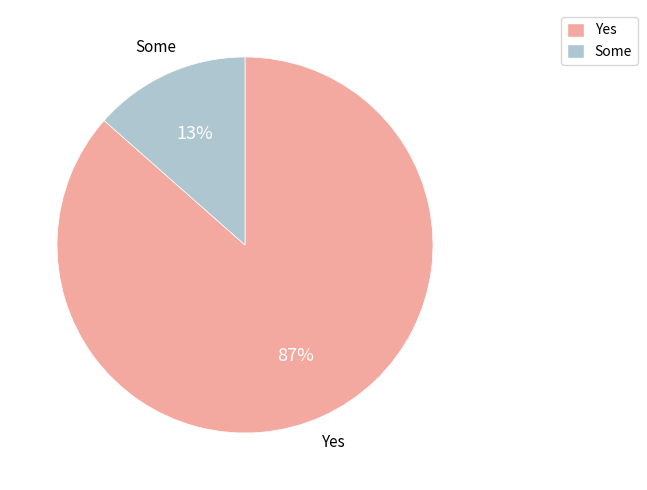

Is there a majority slice in this chart?

Yes